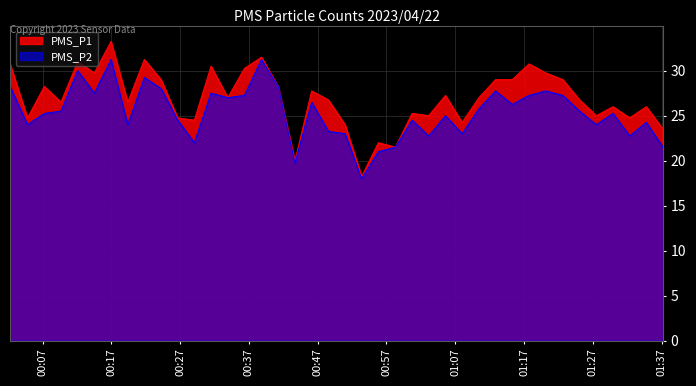

What is the value of the PMS_P2 point at the 6th from the left?

27.5